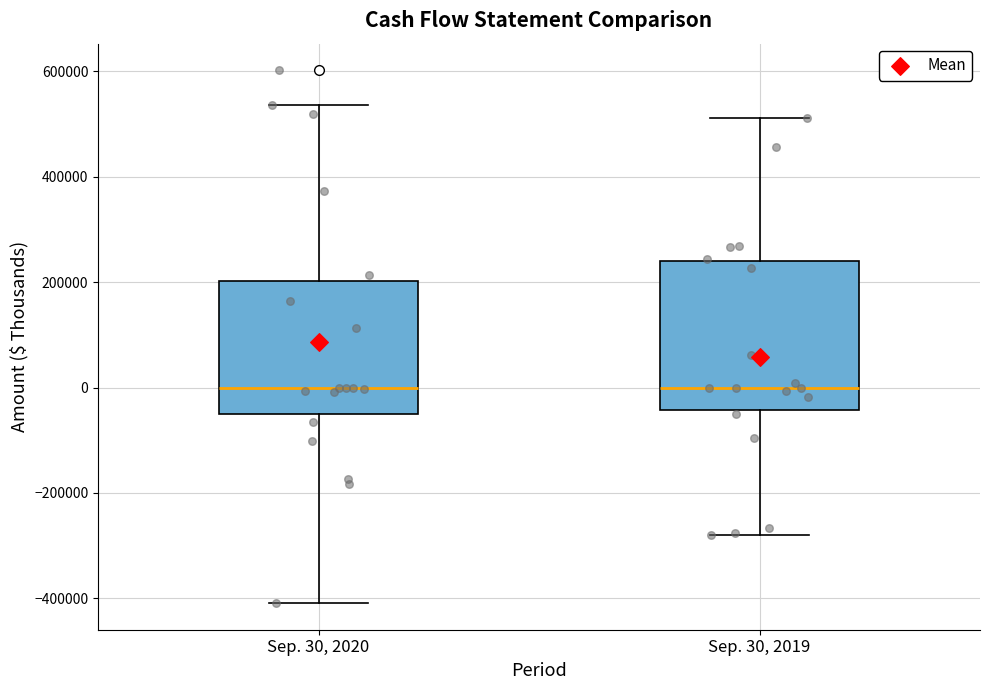

Reading left to right, transcribe this box plot: for each box, give where its median line is, the range the box spans, and where its two whiskers end, as read against the y-axis. The values are not printed on the chart, so give them approximately, as read against the axis.

Sep. 30, 2020: median 0, box -60000 to 200000, whiskers -400000 to 540000
Sep. 30, 2019: median 0, box -40000 to 240000, whiskers -280000 to 520000